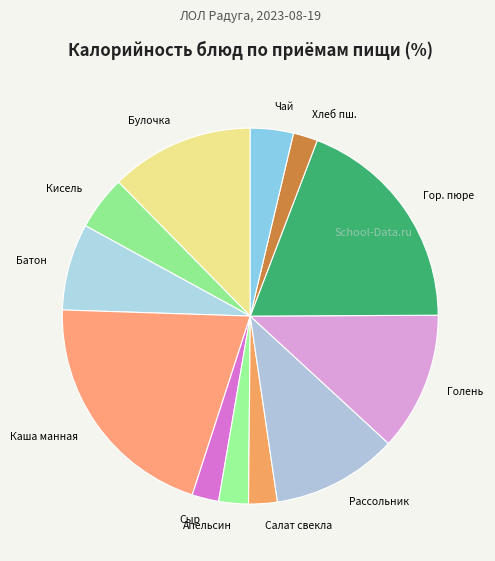

Approximately how many times larger is the value at Рассольник compared to Сыр?

4.7